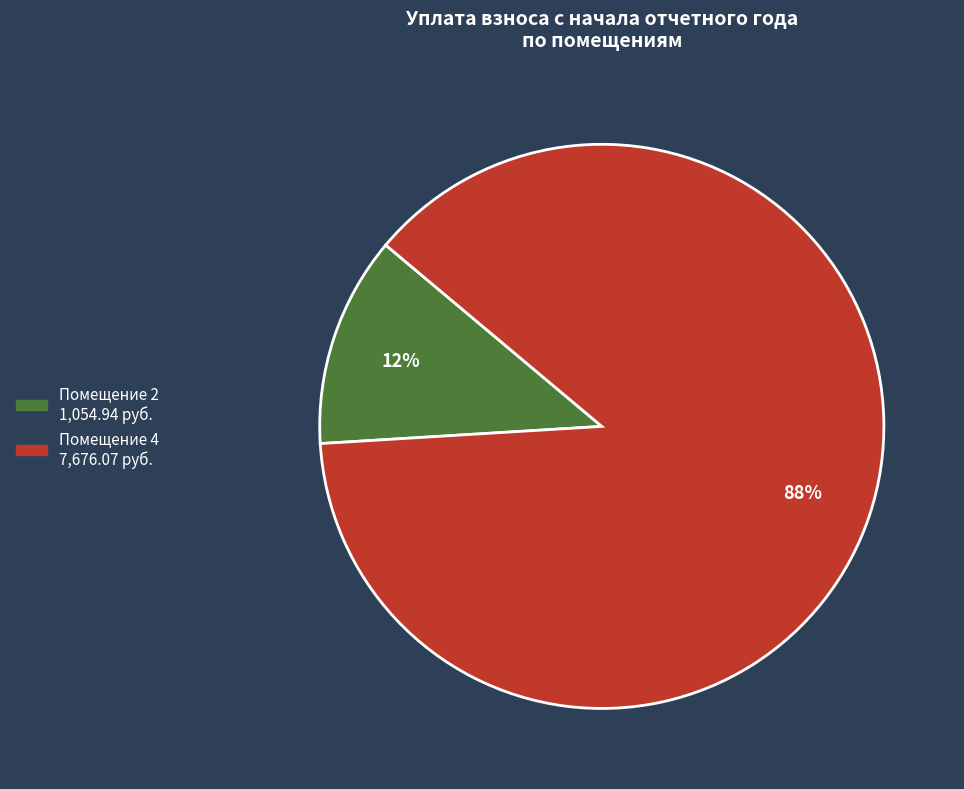

Does any single category account for the majority?

Yes